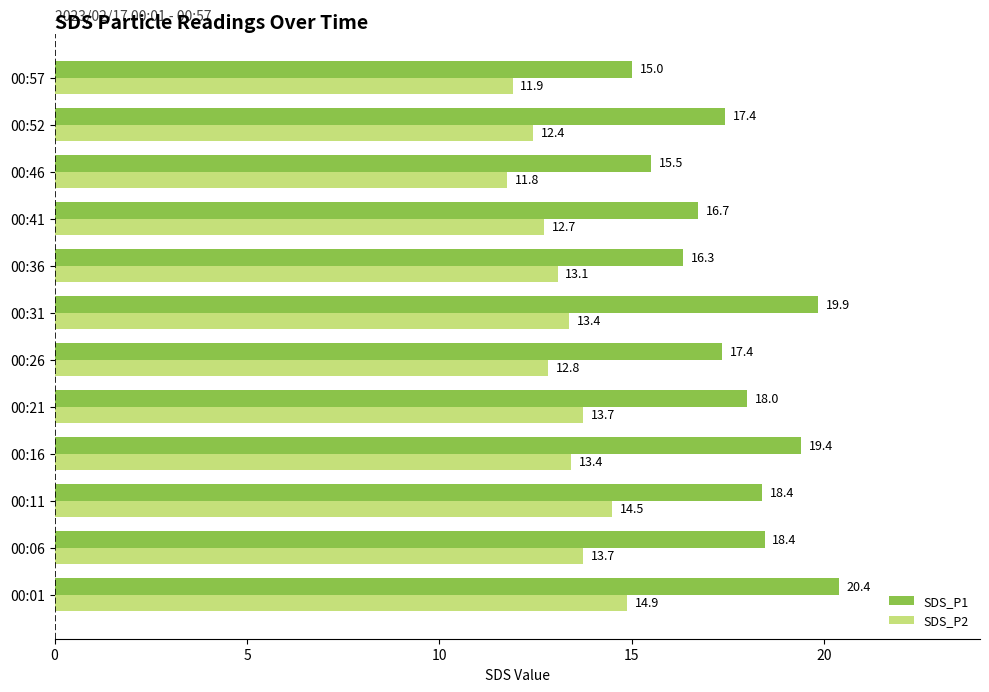

List the series in order of their overall mean, highest first.

SDS_P1, SDS_P2